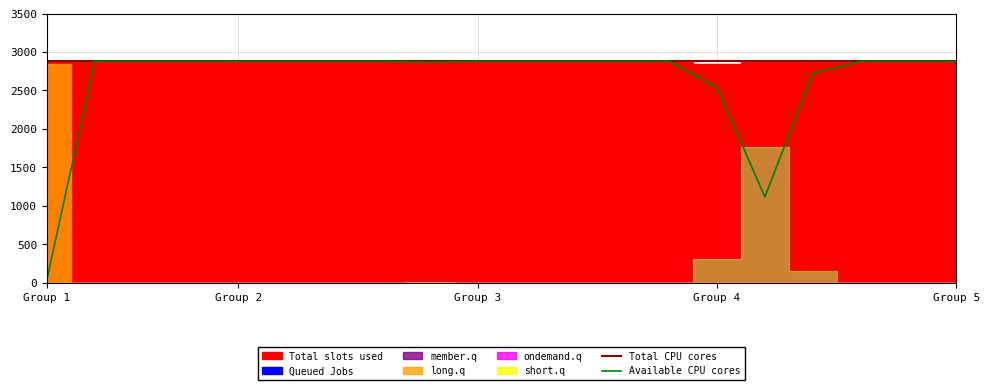

The value of Available CPU cores at Group 5 is 2880. True or false?

True